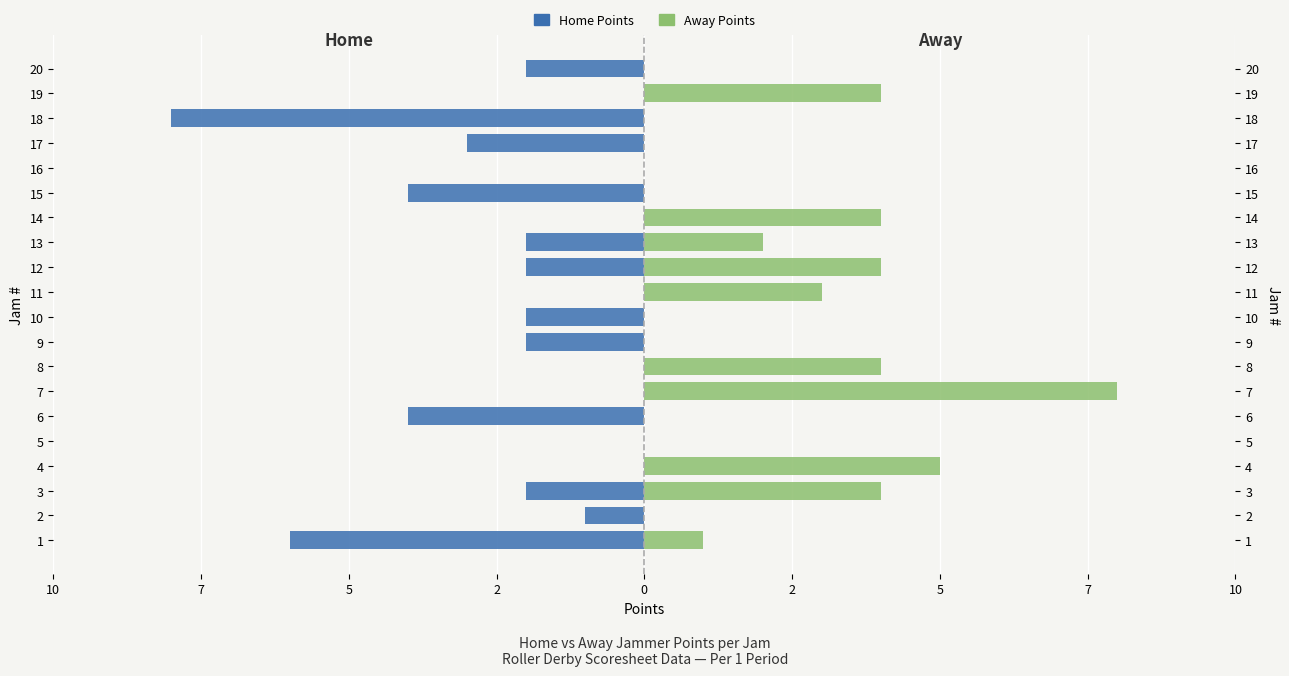

What is the value of the Home Points bar at the 13th from the left?

-2